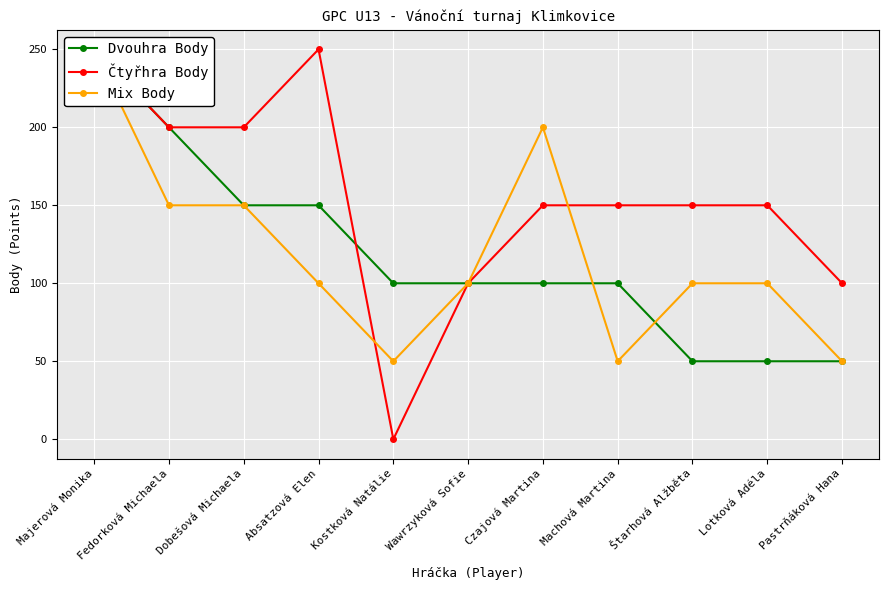

Read the Dvouhra Body value at Majerová Monika, to the nearest 50.

250